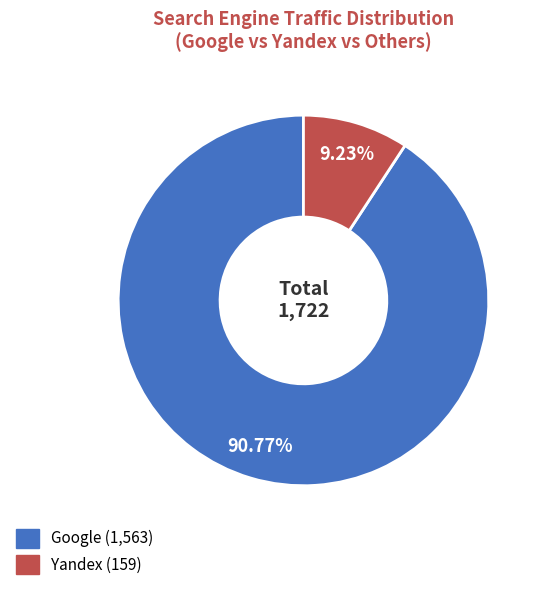

Is there any slice that represents more than half of the pie?

Yes